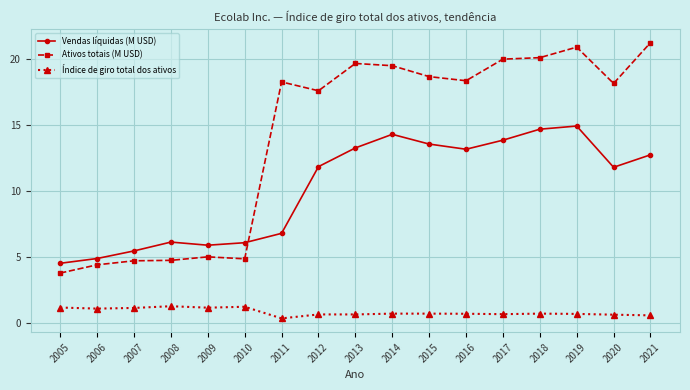

List the series in order of their overall mean, lowest first.

Índice de giro total dos ativos, Vendas líquidas (M USD), Ativos totais (M USD)